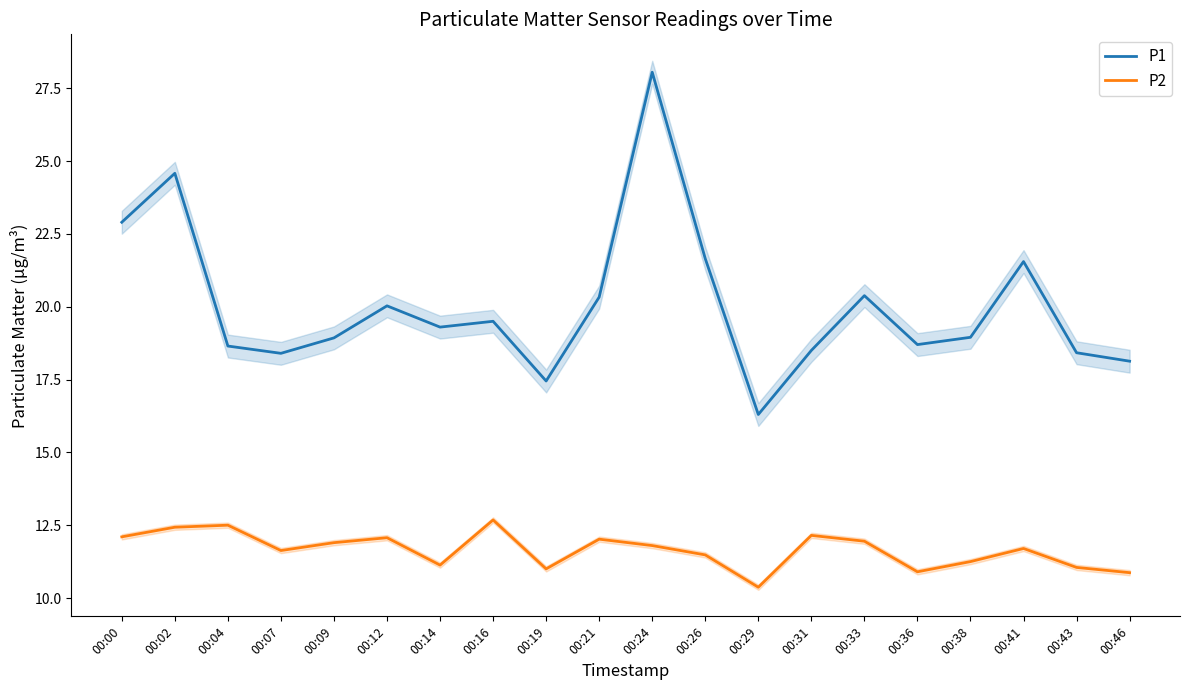

Rank the series by their average value, from lowest to highest.

P2, P1